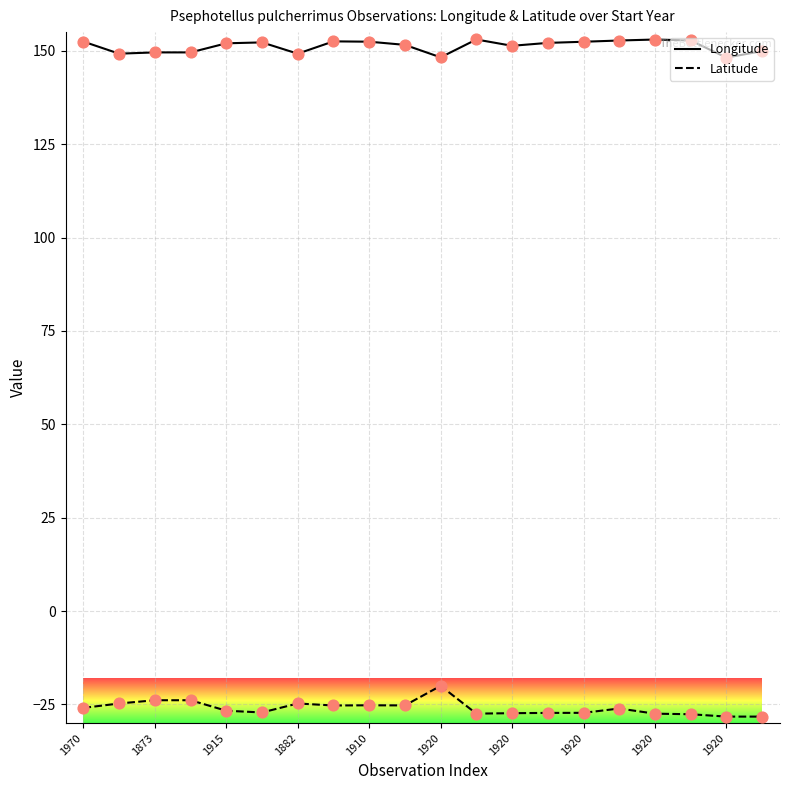

List the series in order of their overall mean, highest first.

Longitude, Latitude